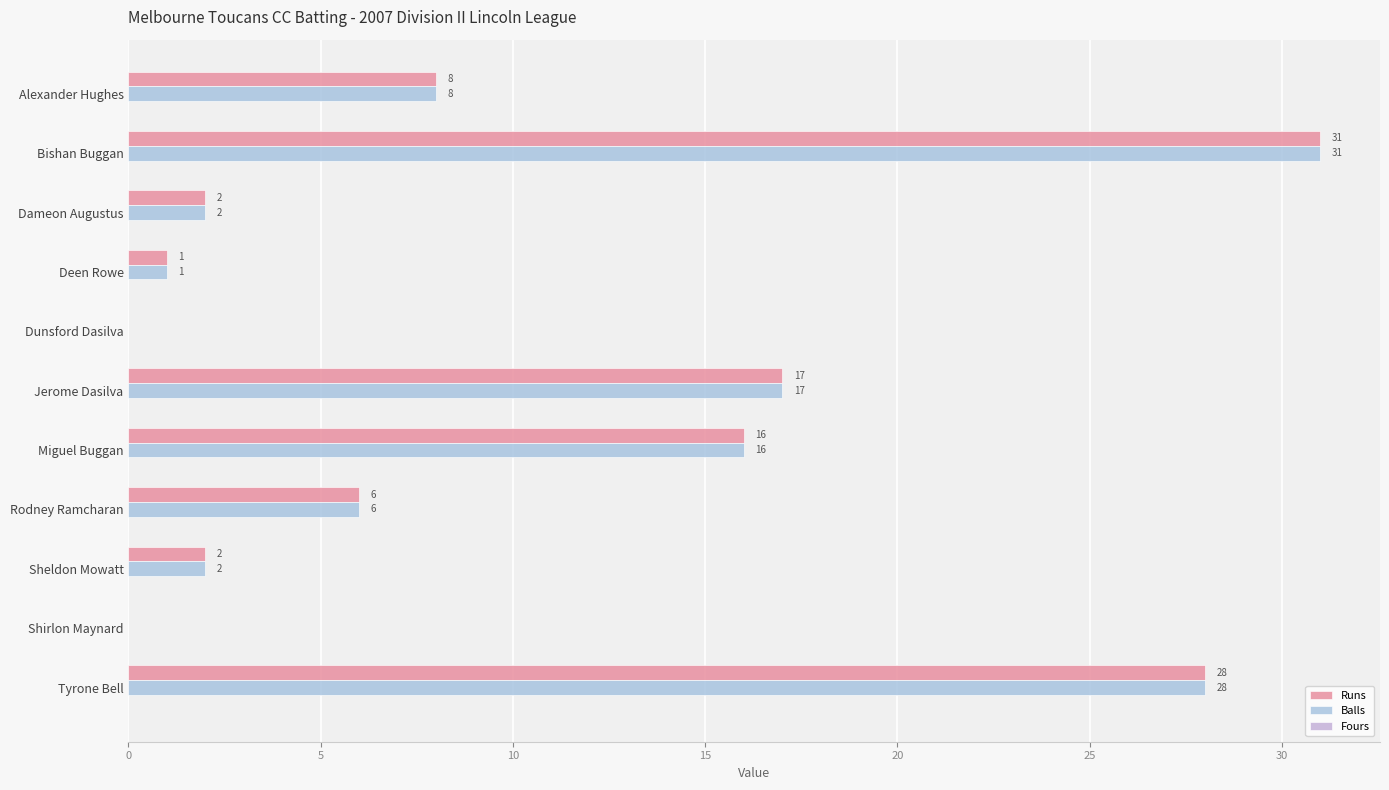

Reading left to right, extract all data points from this chart.

Runs: 8.0	31.0	2.0	1.0	0.0	17.0	16.0	6.0	2.0	0.0	28.0
Balls: 8.0	31.0	2.0	1.0	0.0	17.0	16.0	6.0	2.0	0.0	28.0
Fours: 0.2	0.2	0.2	0.2	0.2	0.2	0.2	0.2	0.2	0.2	0.2